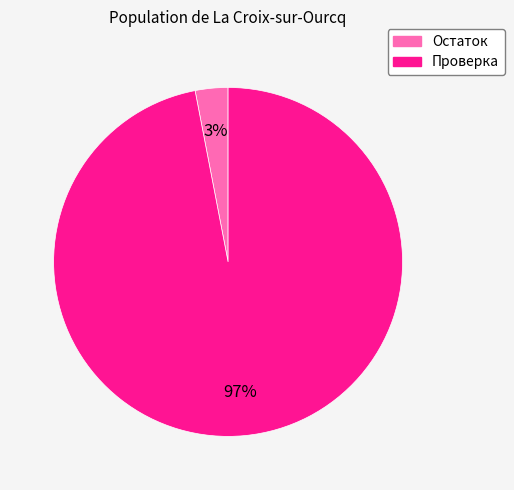

What is the smallest slice in the pie chart?

Остаток